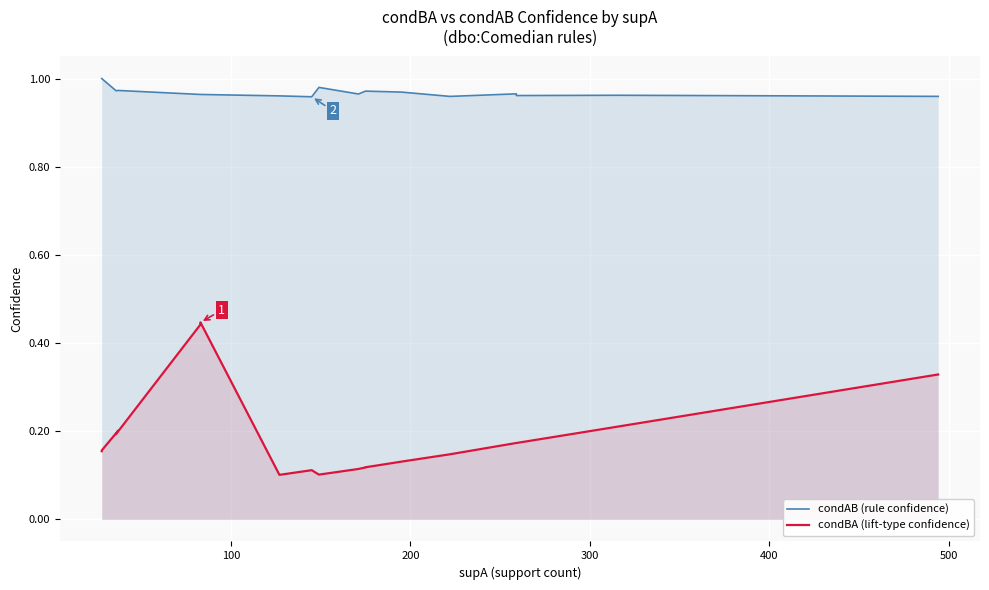

Which series has the largest total across all categories?

condAB (rule confidence)